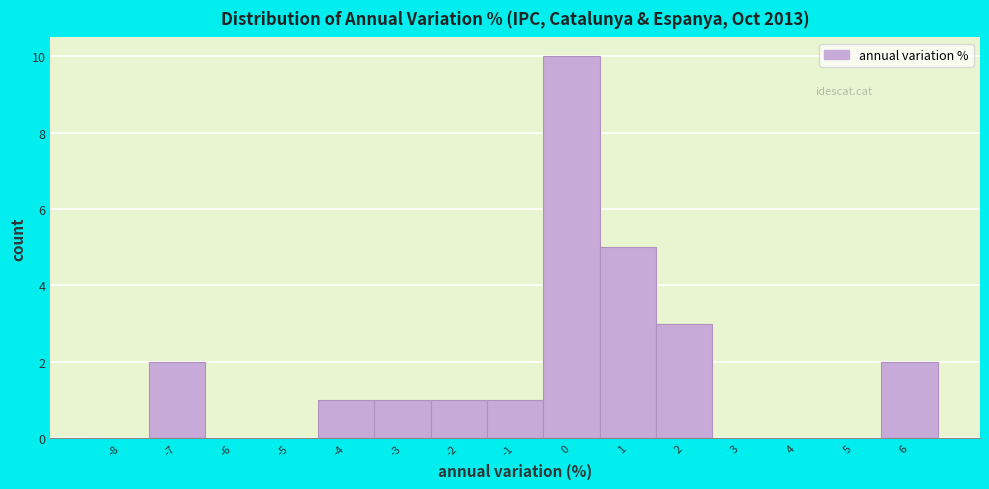

Reading left to right, list every bar in this chart as the range it spans on the x-axis followed by its height. The values are not printed on the chart, so give them approximately, as read against the axis.

-8.5 to -7.5: 0
-7.5 to -6.5: 2
-6.5 to -5.5: 0
-5.5 to -4.5: 0
-4.5 to -3.5: 1
-3.5 to -2.5: 1
-2.5 to -1.5: 1
-1.5 to -0.5: 1
-0.5 to 0.5: 10
0.5 to 1.5: 5
1.5 to 2.5: 3
2.5 to 3.5: 0
3.5 to 4.5: 0
4.5 to 5.5: 0
5.5 to 6.5: 2